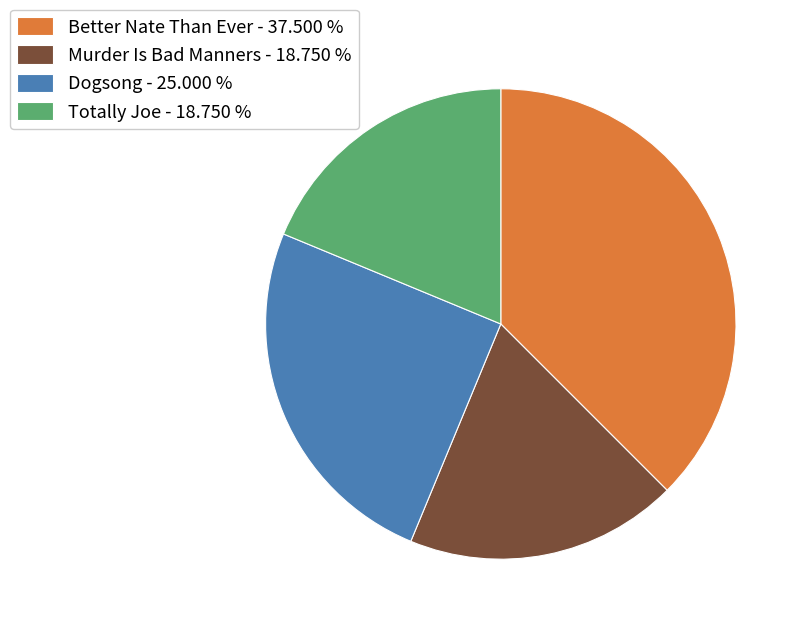

Count the number of slices in the pie.

4